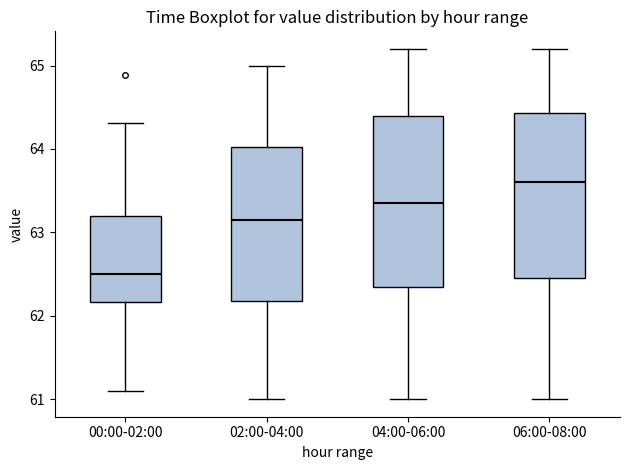

Reading left to right, transcribe this box plot: for each box, give where its median line is, the range the box spans, and where its two whiskers end, as read against the y-axis. The values are not printed on the chart, so give them approximately, as read against the axis.

00:00-02:00: median 62.5, box 62.2 to 63.2, whiskers 61.1 to 64.3
02:00-04:00: median 63.2, box 62.2 to 64.0, whiskers 61.0 to 65.0
04:00-06:00: median 63.4, box 62.4 to 64.4, whiskers 61.0 to 65.2
06:00-08:00: median 63.6, box 62.5 to 64.4, whiskers 61.0 to 65.2